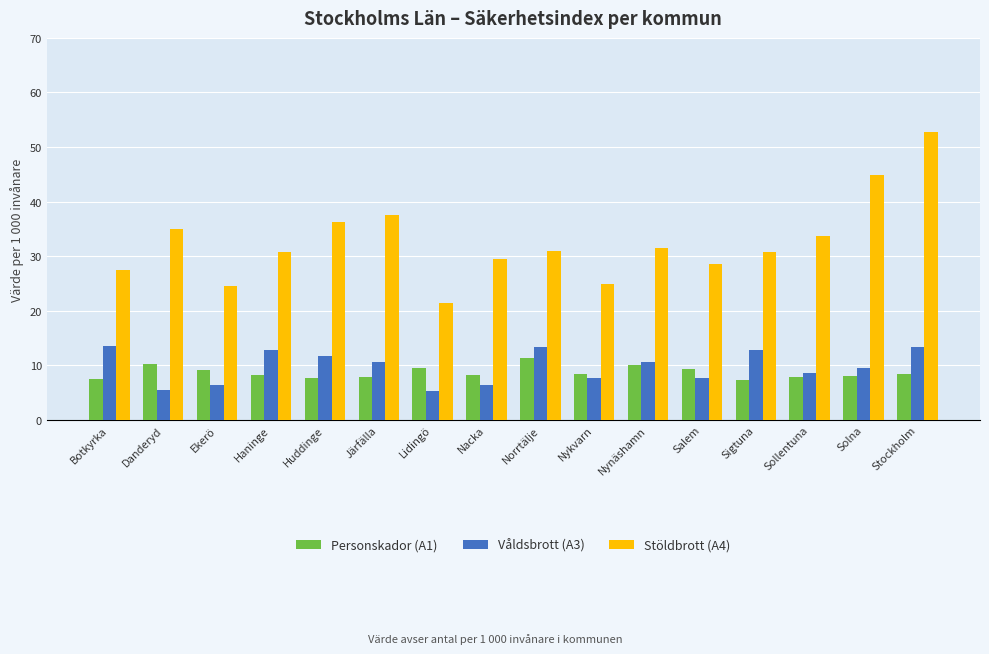

What is the maximum value for Våldsbrott (A3)?

13.6